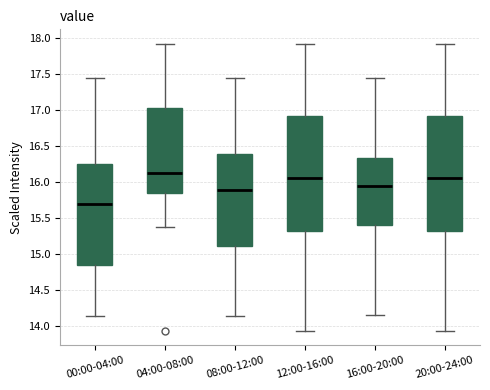

Reading left to right, read every box against the y-axis: the position of its median line, the range the box covers, and the ends of its whiskers. The values are not printed on the chart, so give them approximately, as read against the axis.

00:00-04:00: median 15.70, box 14.85 to 16.25, whiskers 14.15 to 17.45
04:00-08:00: median 16.15, box 15.85 to 17.00, whiskers 15.40 to 17.90
08:00-12:00: median 15.90, box 15.10 to 16.40, whiskers 14.15 to 17.45
12:00-16:00: median 16.05, box 15.30 to 16.90, whiskers 13.95 to 17.90
16:00-20:00: median 15.95, box 15.40 to 16.35, whiskers 14.15 to 17.45
20:00-24:00: median 16.05, box 15.30 to 16.90, whiskers 13.95 to 17.90